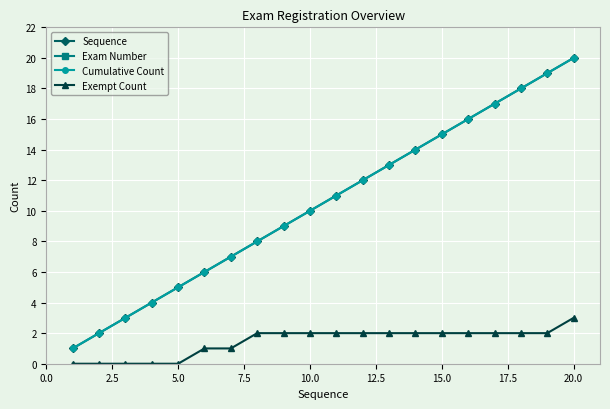

What is the difference between the second highest and minimum values in the Sequence series?

18